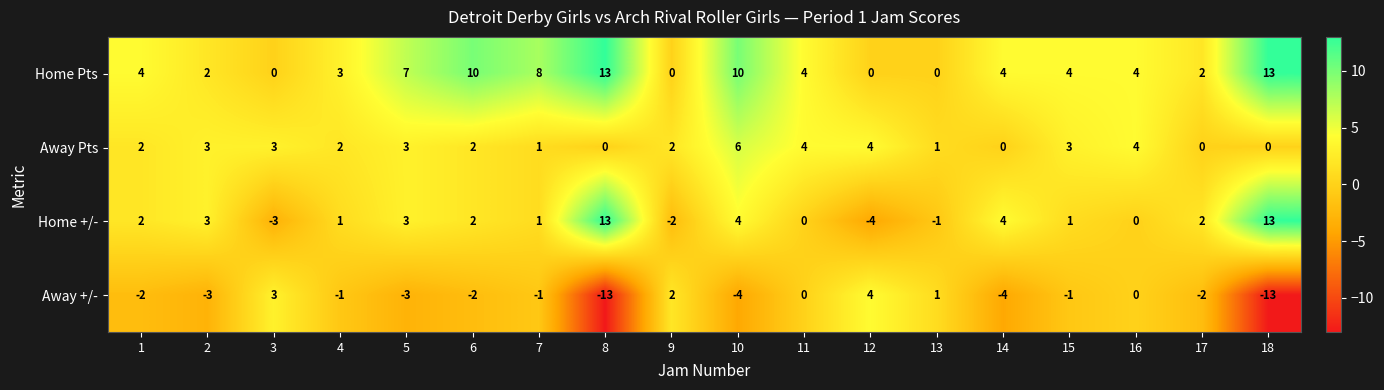

What is the sum of all Home Pts values?

88